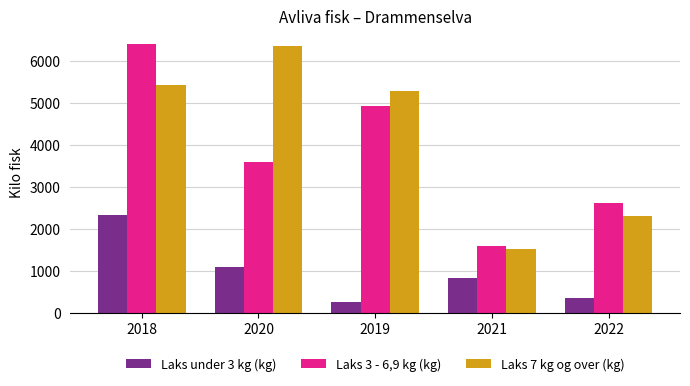

At how many categories does at least one series exceed 1898?

4